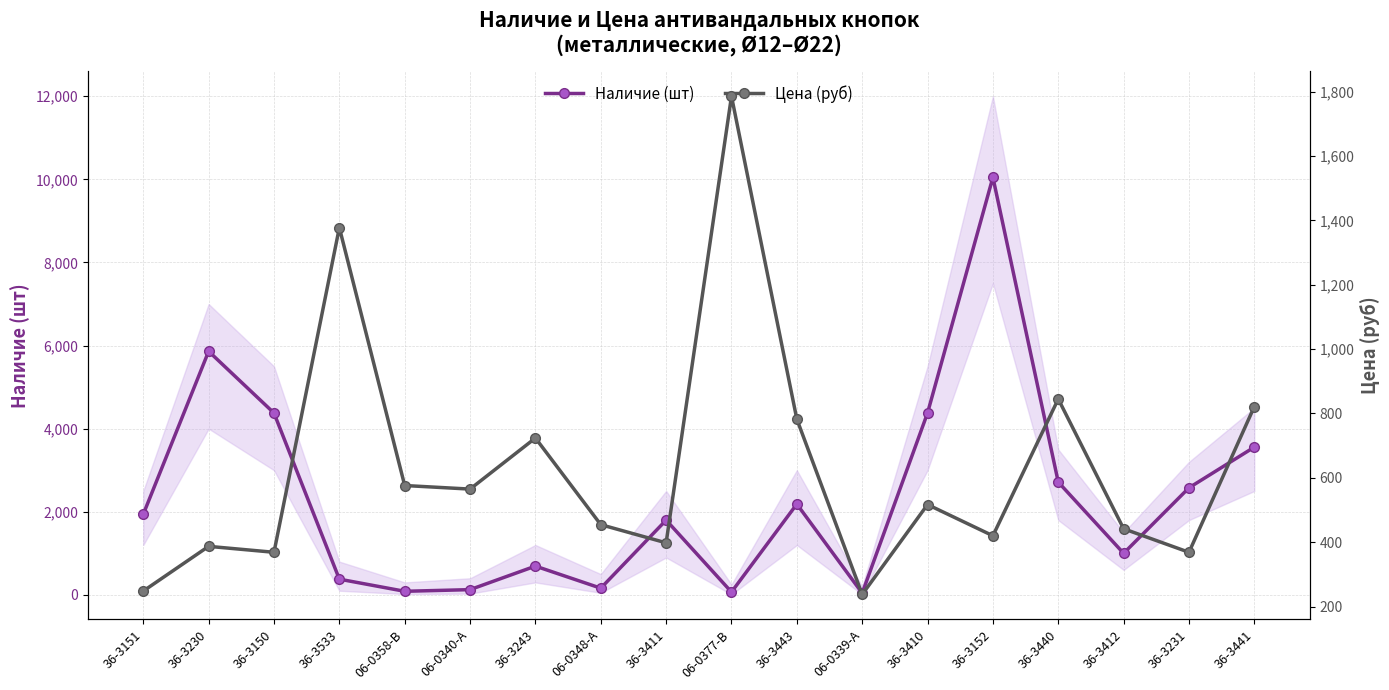

What is the total value across all series at 36-3412?

1441.7